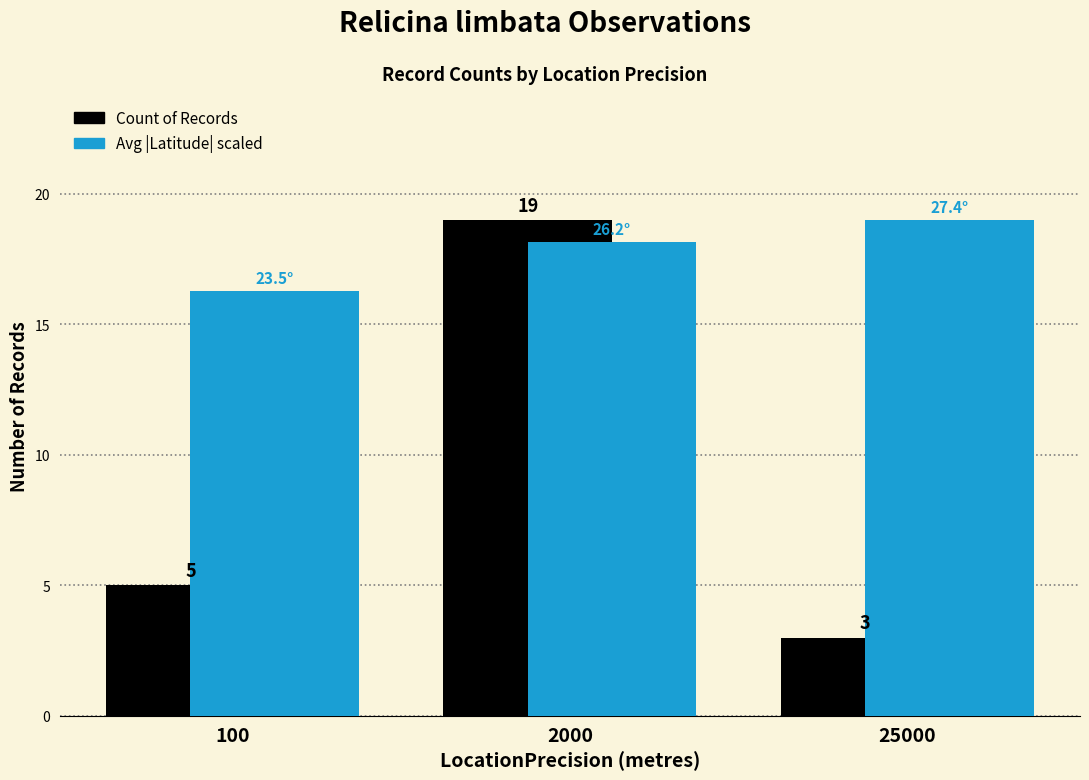

What is the difference between the highest and lowest values at 25000?

16.0